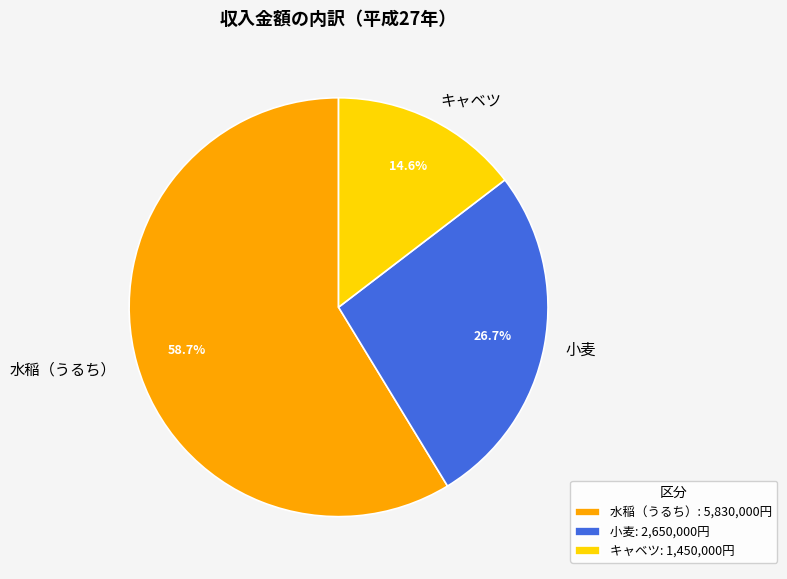

What is the total percentage of キャベツ and 小麦?

41.3%